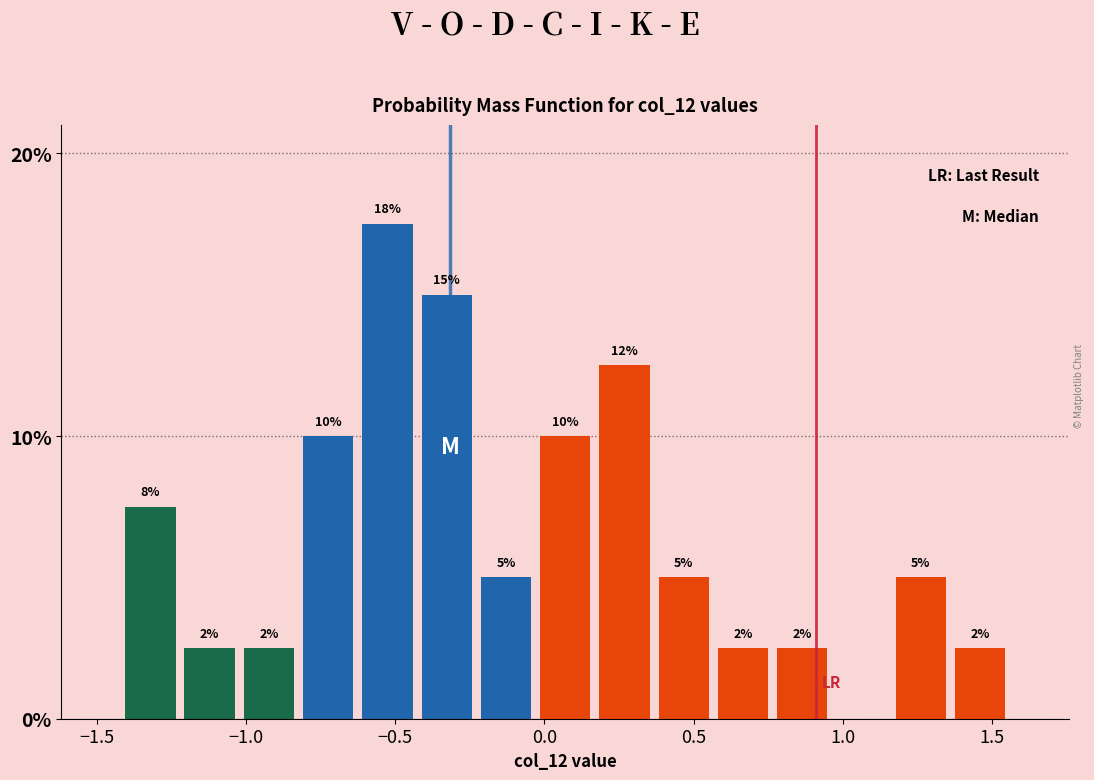

Read against the x-axis, roughly where is the centre of the tallest bar?

-0.55